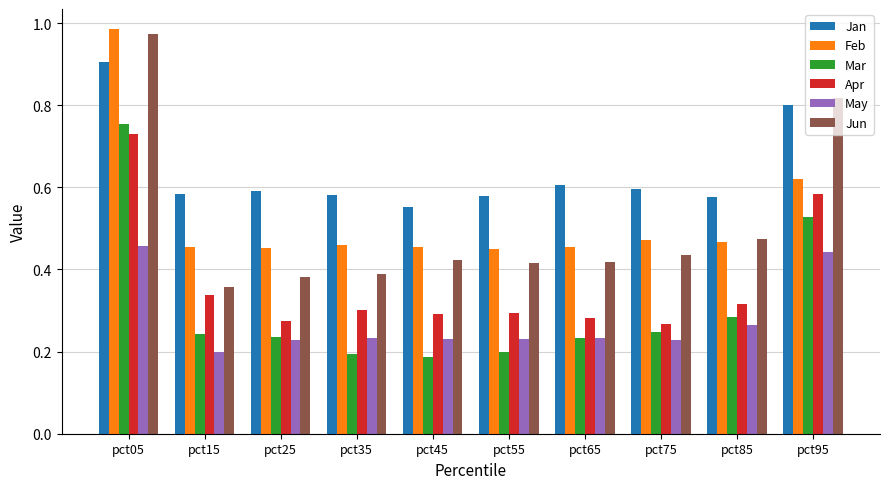

At which category does the chart reach its peak across all series?

pct05